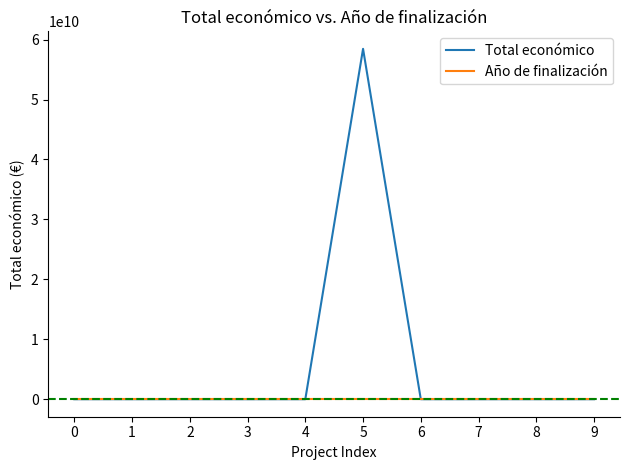

At which category is the sum across all series the highest?

5